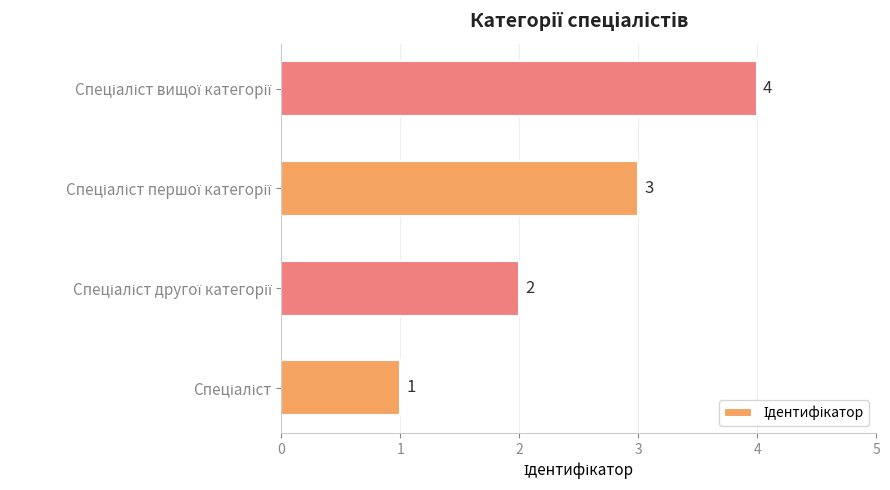

What is the sum of all values?

10